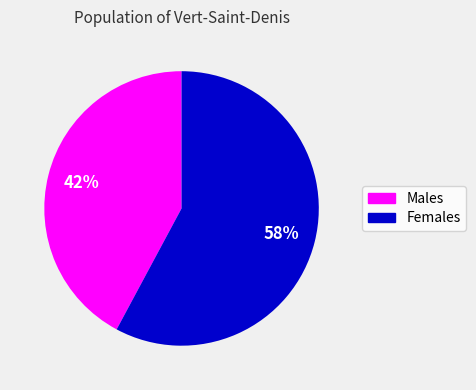

Count the number of slices in the pie.

2